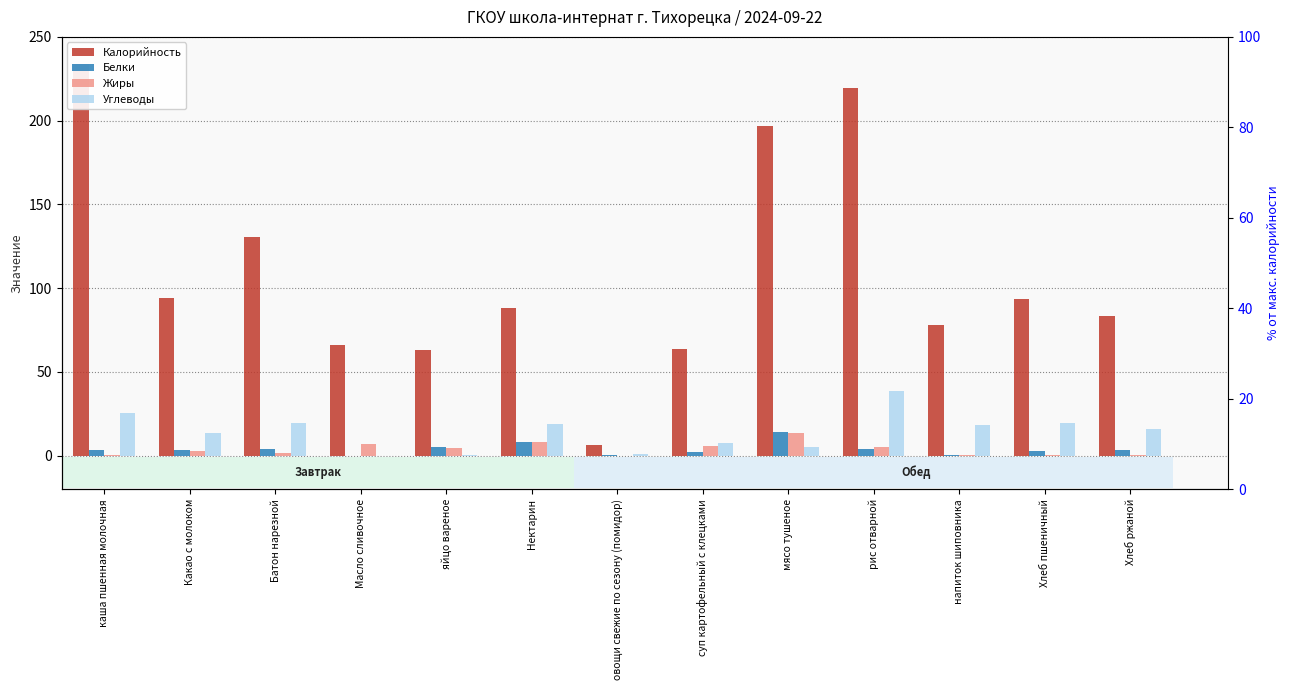

Reading right to left, extract all data points from this chart.

Калорийность: 83.2	93.6	78.0	219.3	197.1	64.0	6.6	88.0	63.0	66.1	130.5	94.0	233.8
Белки: 3.2	3.0	0.7	3.8	14.4	2.1	0.4	8.0	5.1	0.1	3.8	3.3	3.7
Жиры: 0.6	0.3	0.3	5.4	13.5	5.8	0.1	8.0	4.5	7.2	1.4	2.9	0.3
Углеводы: 16.0	19.7	18.3	38.9	5.5	7.6	1.1	19.2	0.3	0.1	19.6	13.8	25.8